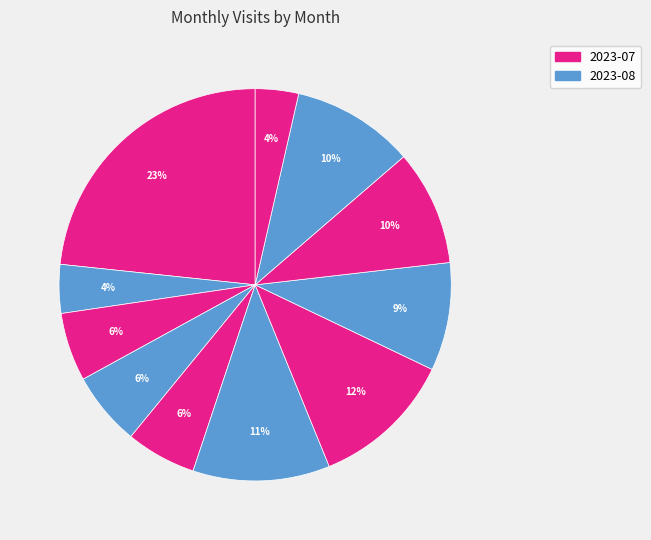

Does any single category account for the majority?

No